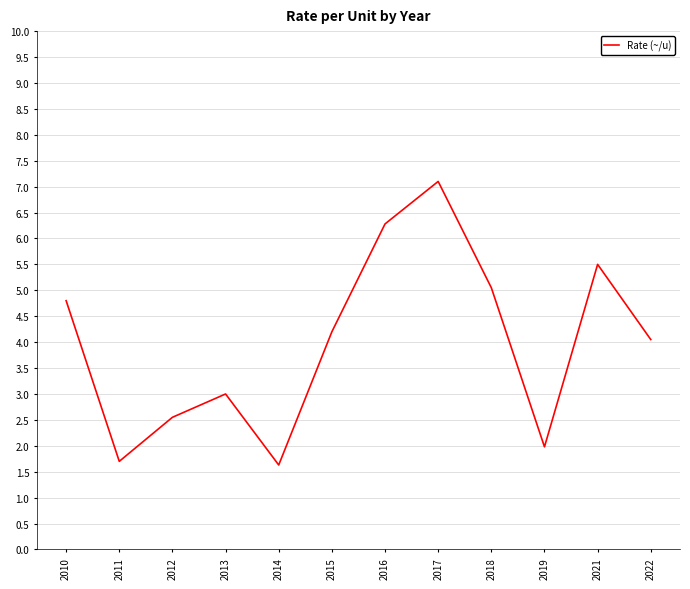

What value does the data have at 2010?

4.8